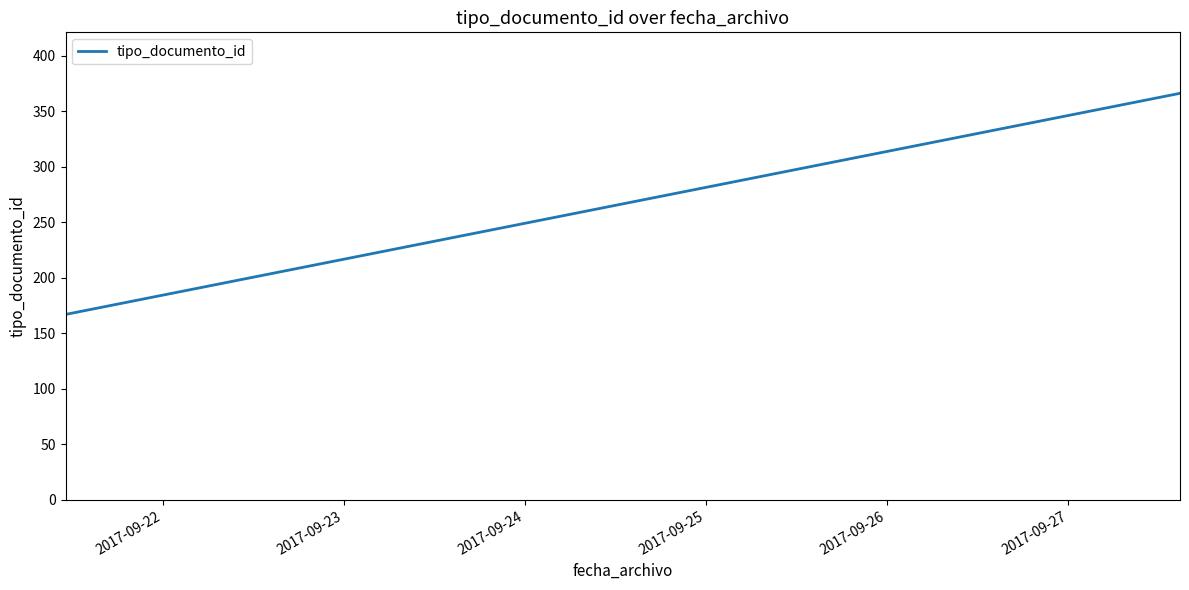

What is the difference between the maximum and second lowest values?

199